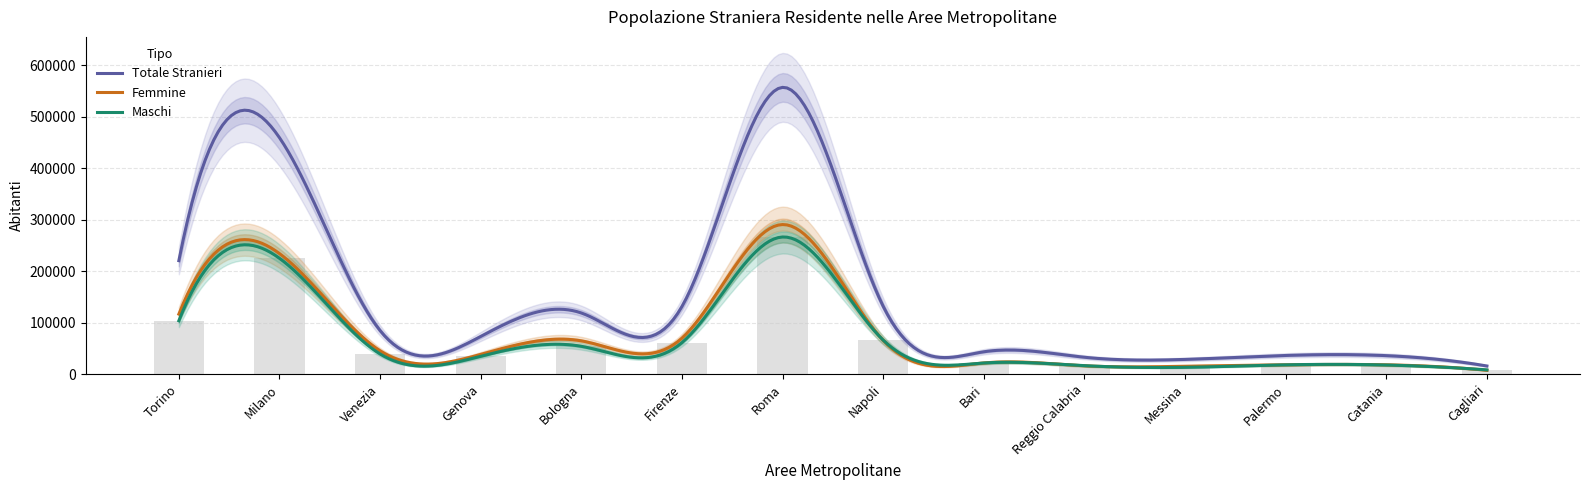

At which category is the sum across all series the highest?

Roma